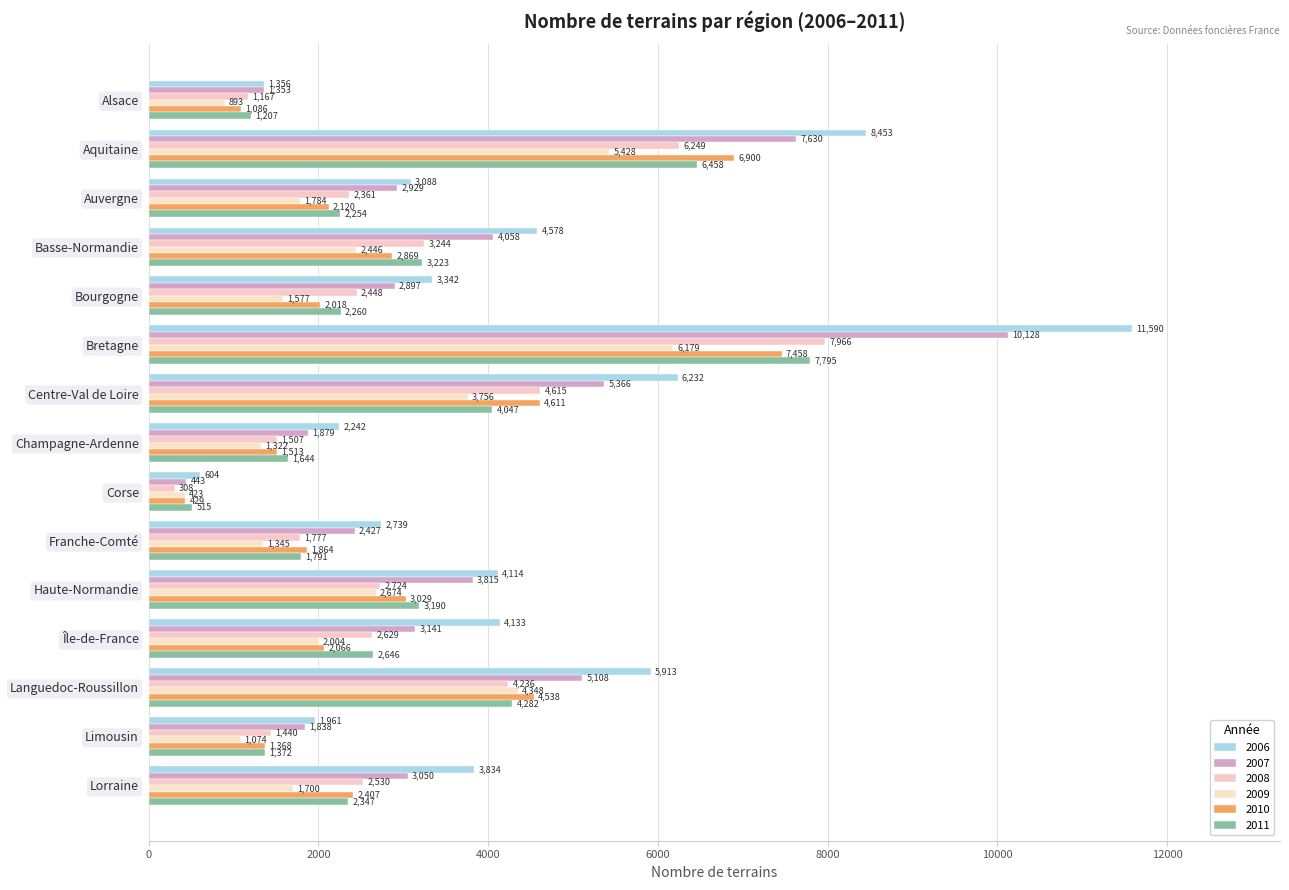

What is the difference between the highest and lowest values at Limousin?

887